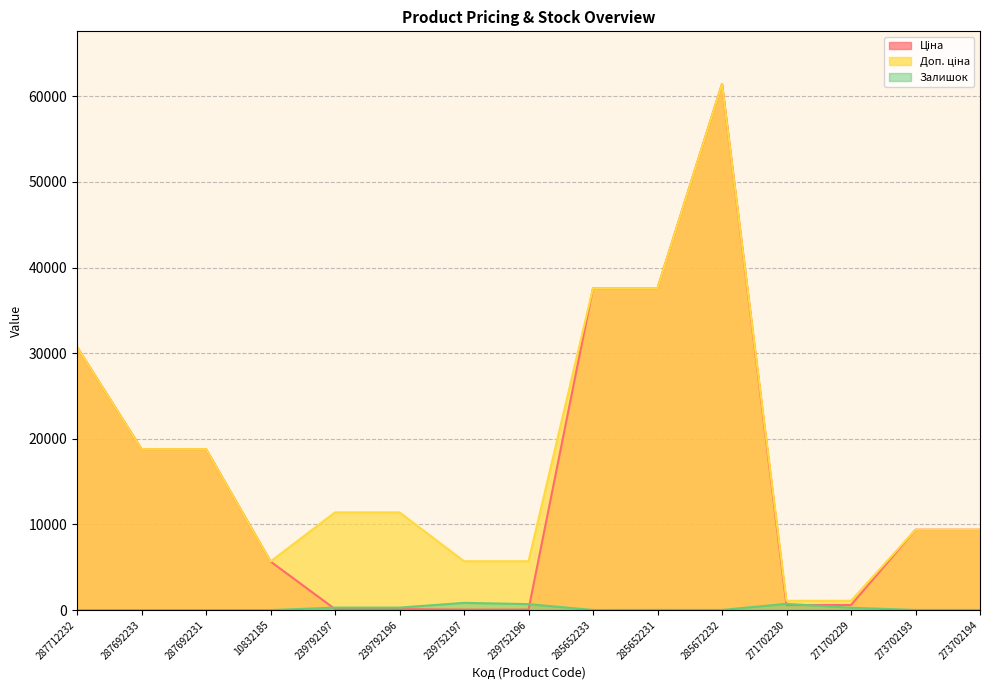

What is the minimum value for Доп. ціна?

1081.7